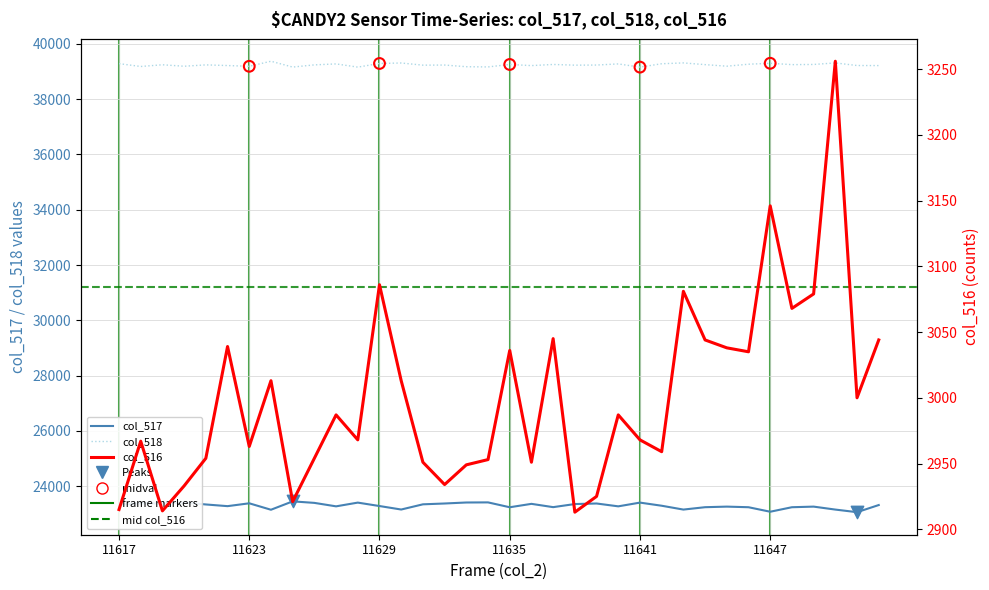

Which series has the largest total across all categories?

col_518